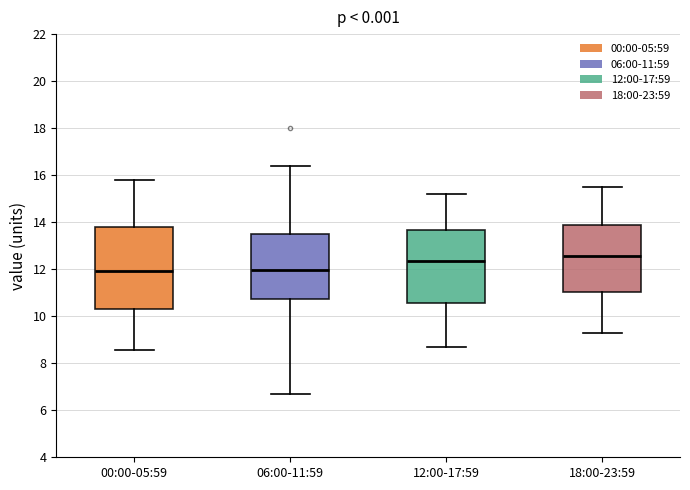

Comparing the boxes themselves (not the whiskers), which one is the tallest?

00:00-05:59